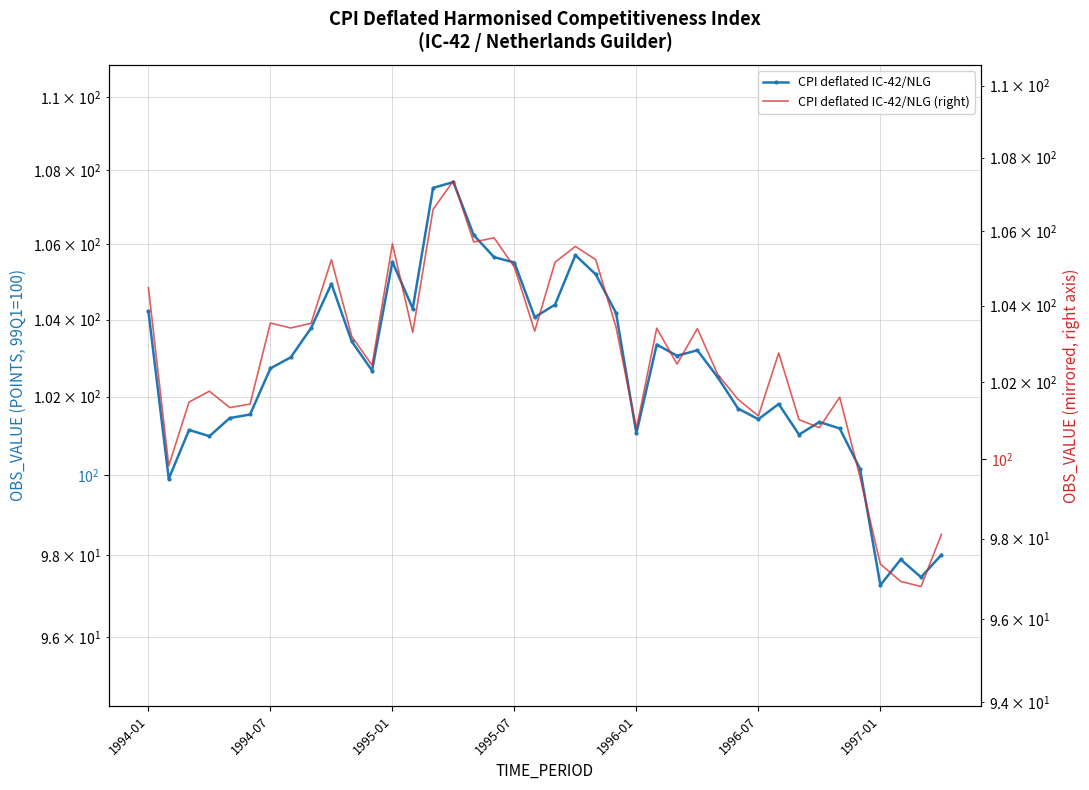

Rank the series at 16 from lowest to highest value.

CPI deflated IC-42/NLG (right), CPI deflated IC-42/NLG